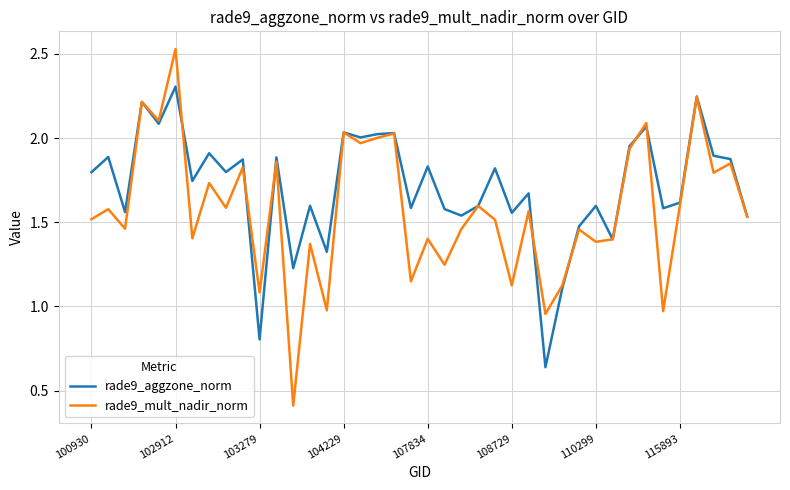

Rank the series by their average value, from highest to lowest.

rade9_aggzone_norm, rade9_mult_nadir_norm